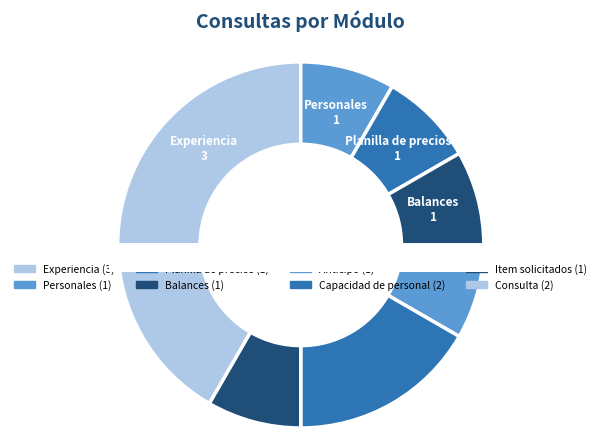

Is there any slice that represents more than half of the pie?

No